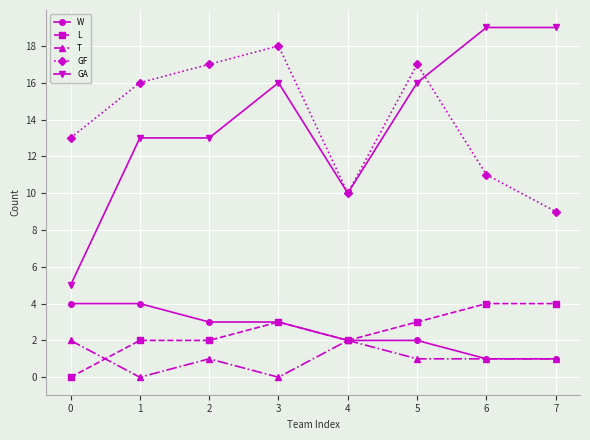

Reading left to right, transcribe all the data shown in this chart.

W: 0=4	1=4	2=3	3=3	4=2	5=2	6=1	7=1
L: 0=0	1=2	2=2	3=3	4=2	5=3	6=4	7=4
T: 0=2	1=0	2=1	3=0	4=2	5=1	6=1	7=1
GF: 0=13	1=16	2=17	3=18	4=10	5=17	6=11	7=9
GA: 0=5	1=13	2=13	3=16	4=10	5=16	6=19	7=19